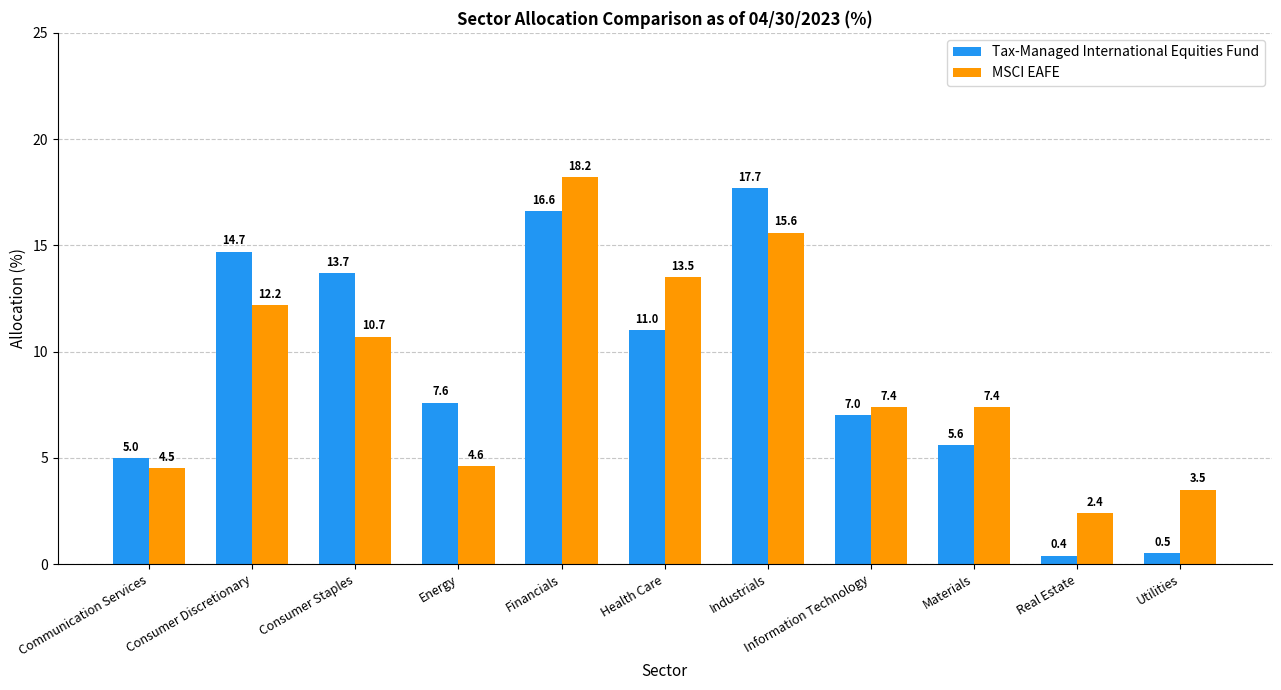

Reading left to right, extract all data points from this chart.

Tax-Managed International Equities Fund: 5.0	14.7	13.7	7.6	16.6	11.0	17.7	7.0	5.6	0.4	0.5
MSCI EAFE: 4.5	12.2	10.7	4.6	18.2	13.5	15.6	7.4	7.4	2.4	3.5